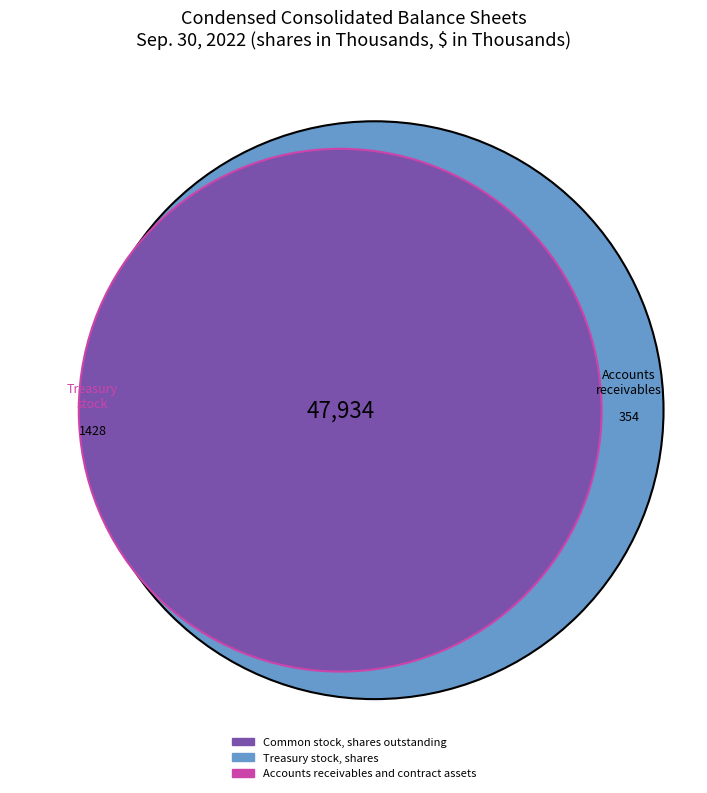

What percentage is NOT represented by Common stock, shares outstanding?

3.6%